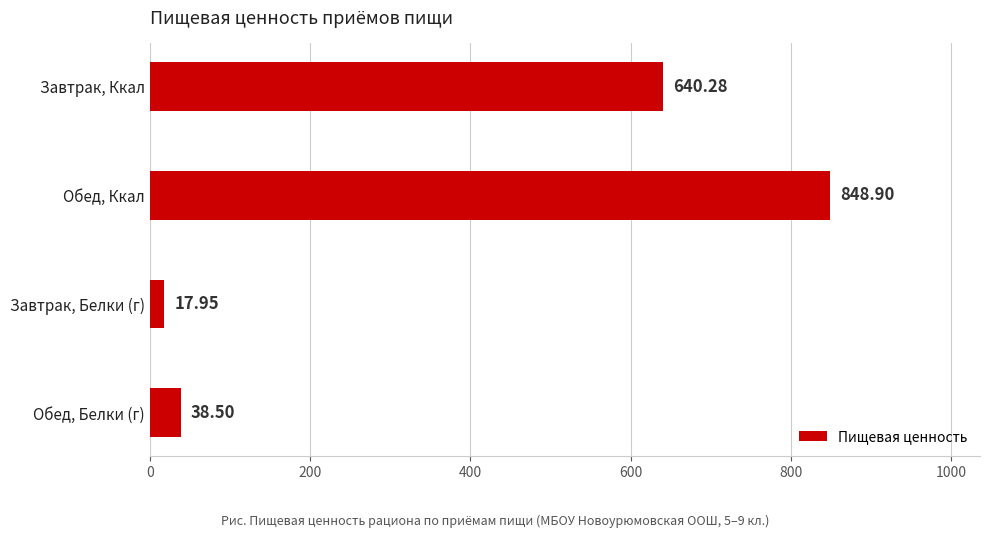

List the labels in order of value, largest first.

Обед, Ккал, Завтрак, Ккал, Обед, Белки (г), Завтрак, Белки (г)